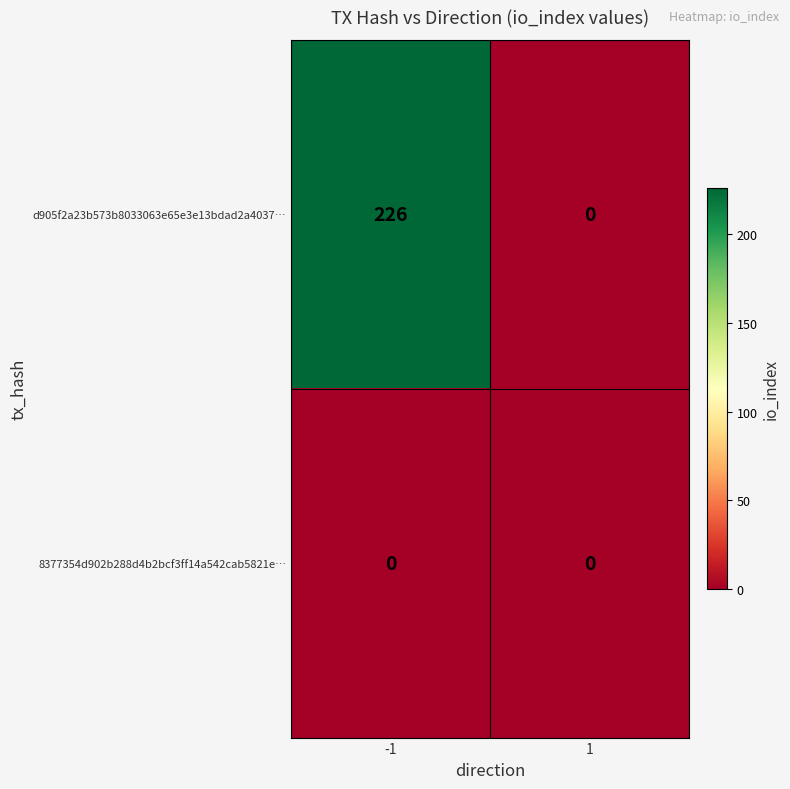

What is the difference between the highest and lowest values at -1?

226